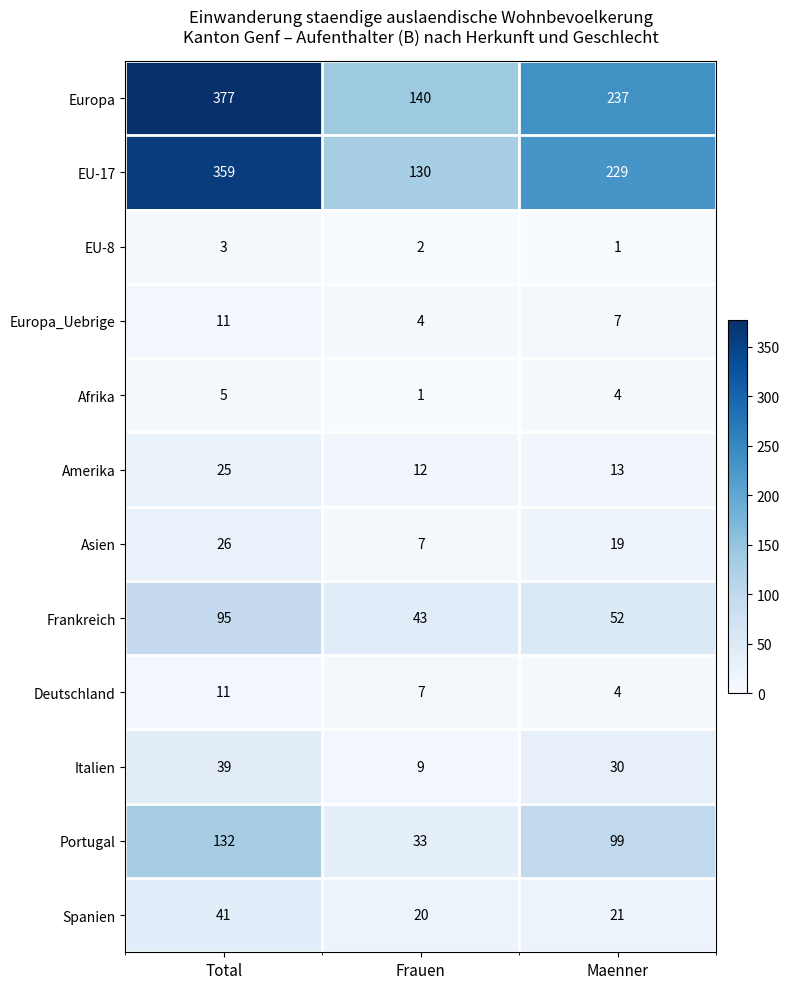

List the labels in order of Italien value, smallest first.

Frauen, Maenner, Total